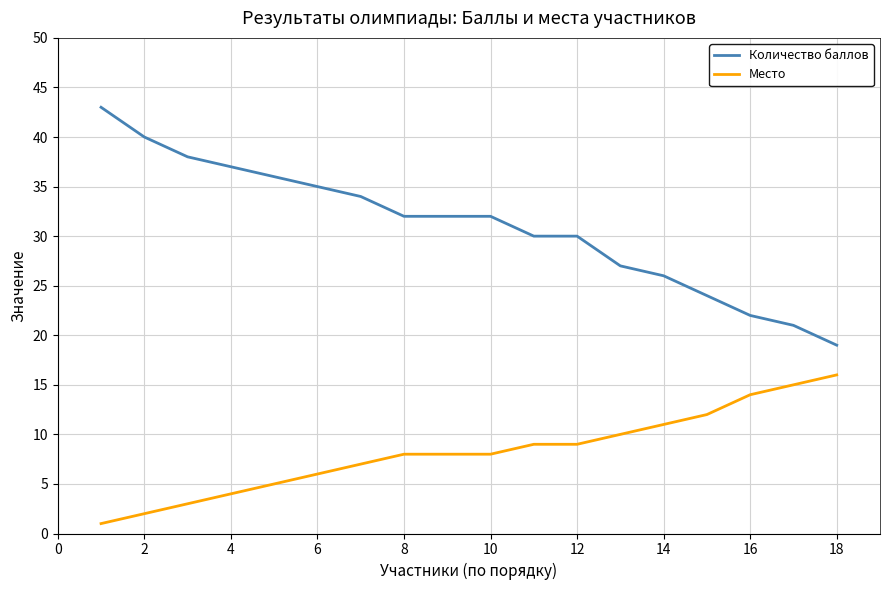

What are all the series names shown in the legend?

Количество баллов, Место